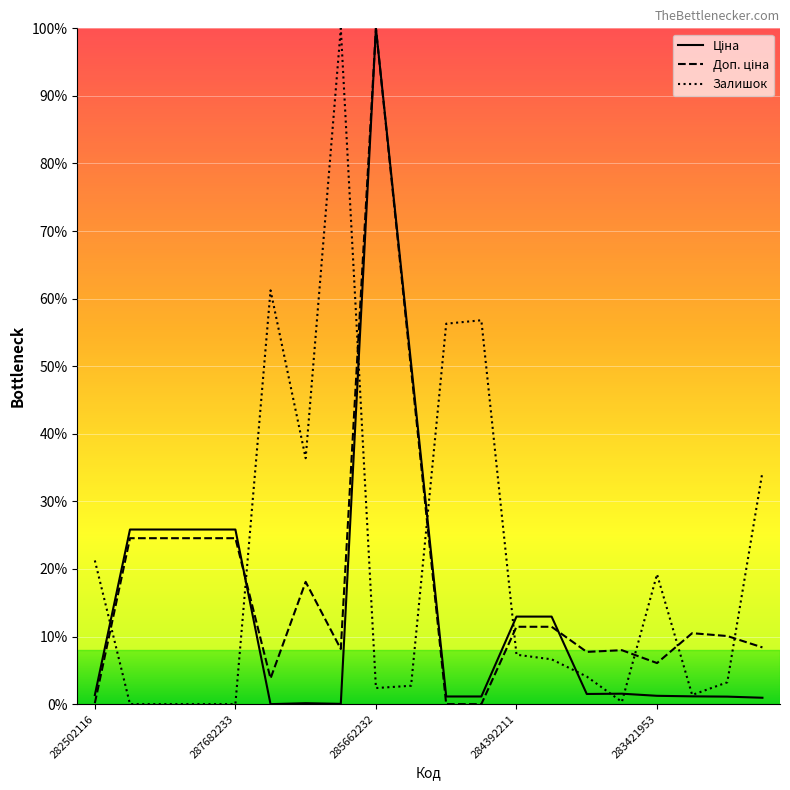

Rank the series by their maximum value, from lowest to highest.

Ціна, Доп. ціна, Залишок